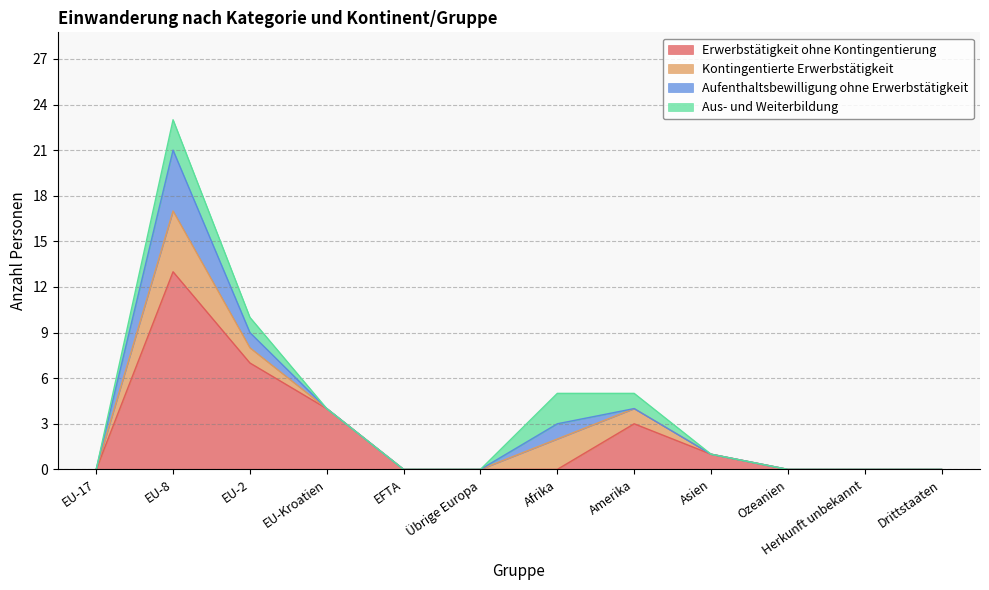

How many lines are shown in the chart?

4